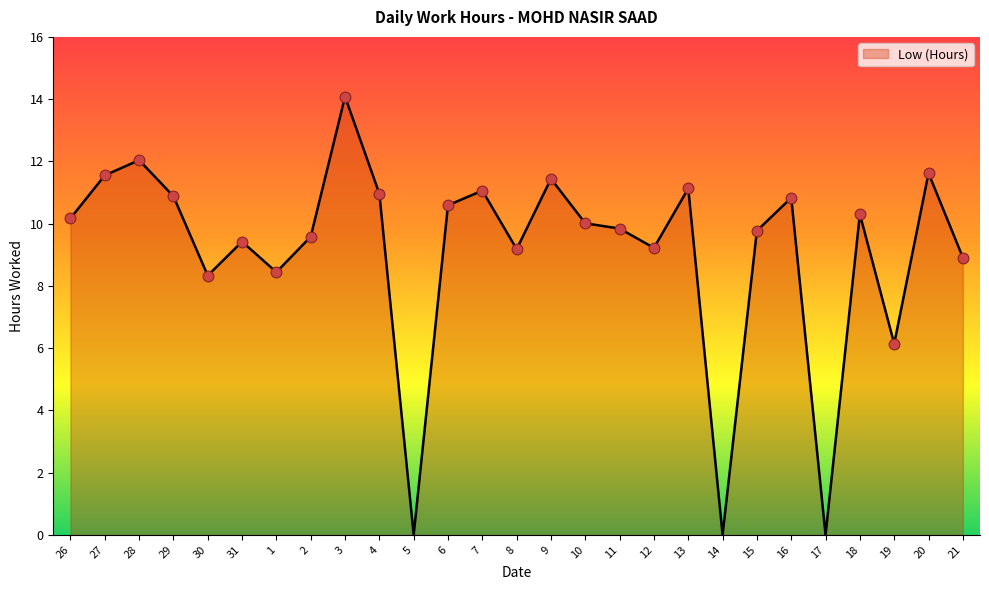

Approximately how many times larger is the value at 3 compared to 18?

1.4